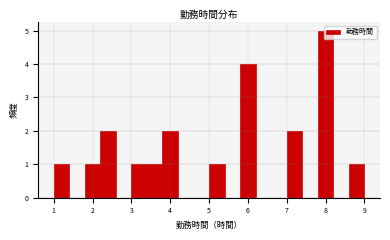

Reading left to right, transcribe this chart: for each bar, give the range it covers on the x-axis and its height. The values are not printed on the chart, so give them approximately, as read against the axis.

1.0 to 1.4: 1
1.4 to 1.8: 0
1.8 to 2.2: 1
2.2 to 2.6: 2
2.6 to 3.0: 0
3.0 to 3.4: 1
3.4 to 3.8: 1
3.8 to 4.2: 2
4.2 to 4.6: 0
4.6 to 5.0: 0
5.0 to 5.4: 1
5.4 to 5.8: 0
5.8 to 6.2: 4
6.2 to 6.6: 0
6.6 to 7.0: 0
7.0 to 7.4: 2
7.4 to 7.8: 0
7.8 to 8.2: 5
8.2 to 8.6: 0
8.6 to 9.0: 1